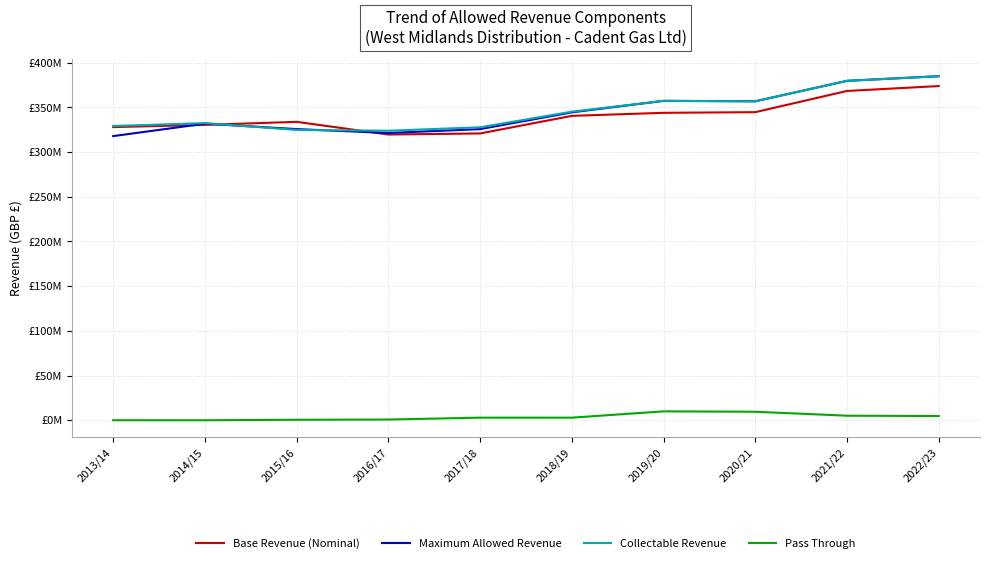

Reading left to right, list all the values displayed in this chart.

Base Revenue (Nominal): 2013/14=327854304.3	2014/15=330313473.5	2015/16=333728069.5	2016/17=319556452.7	2017/18=320739936.7	2018/19=340409600.0	2019/20=343826464.2	2020/21=344552405.8	2021/22=368274994.5	2022/23=373739565.9
Maximum Allowed Revenue: 2013/14=317775579.7	2014/15=331676495.0	2015/16=325604686.7	2016/17=321255970.1	2017/18=325589713.7	2018/19=344335404.0	2019/20=357194077.3	2020/21=356712371.4	2021/22=379581787.3	2022/23=384766934.3
Collectable Revenue: 2013/14=329097872.4	2014/15=332316530.0	2015/16=324649773.4	2016/17=323777668.8	2017/18=327627970.4	2018/19=345100953.5	2019/20=357201001.6	2020/21=356712371.4	2021/22=379581787.3	2022/23=384766934.3
Pass Through: 2013/14=26405.7	2014/15=-18340.5	2015/16=518130.5	2016/17=770330.6	2017/18=2873591.1	2018/19=2874889.9	2019/20=9926707.8	2020/21=9484921.8	2021/22=5068987.0	2022/23=4700498.1